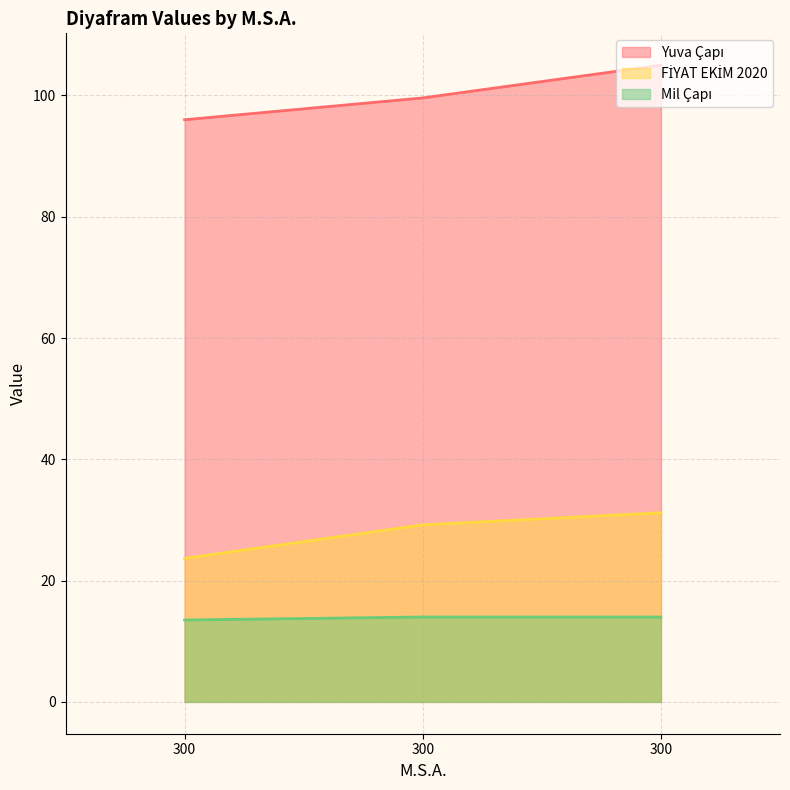

Where is Mil Çapı nearest to the value 13?

300